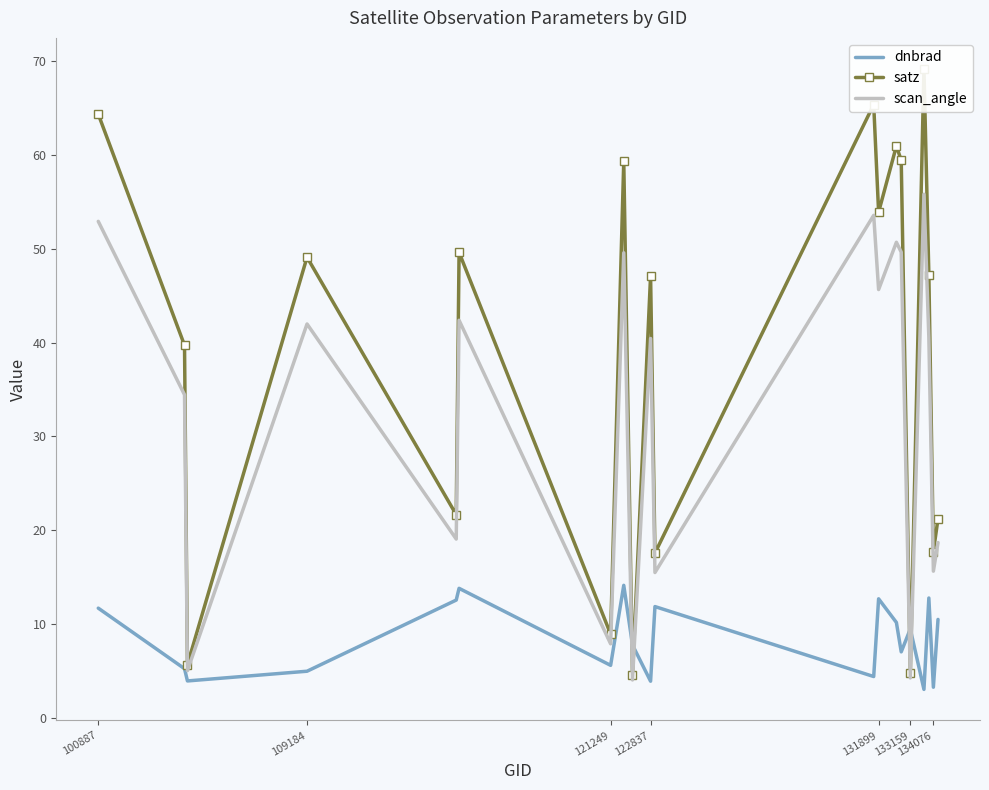

The value of dnbrad at 133159 is 16.5. True or false?

False